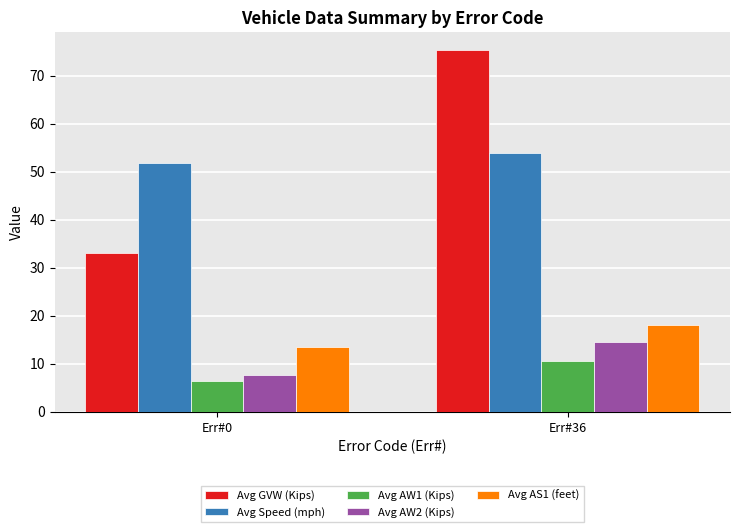

At how many categories does at least one series exceed 39?

2